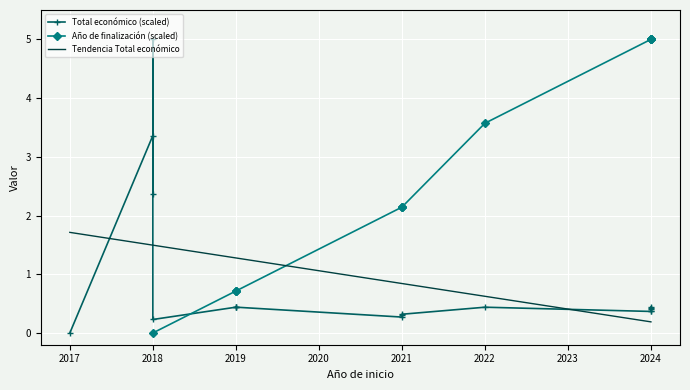

At which category does the chart reach its minimum across all series?

2017